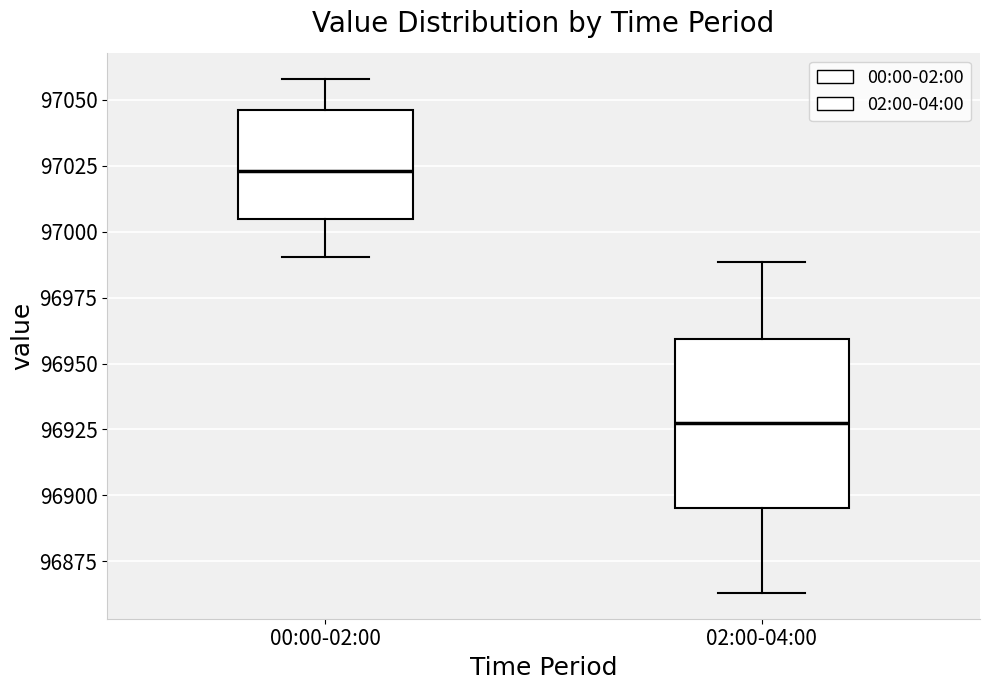

Where does the lower whisker of the box for 00:00-02:00 end on the y-axis? The values are not printed on the chart, so give them approximately, as read against the axis.

96990